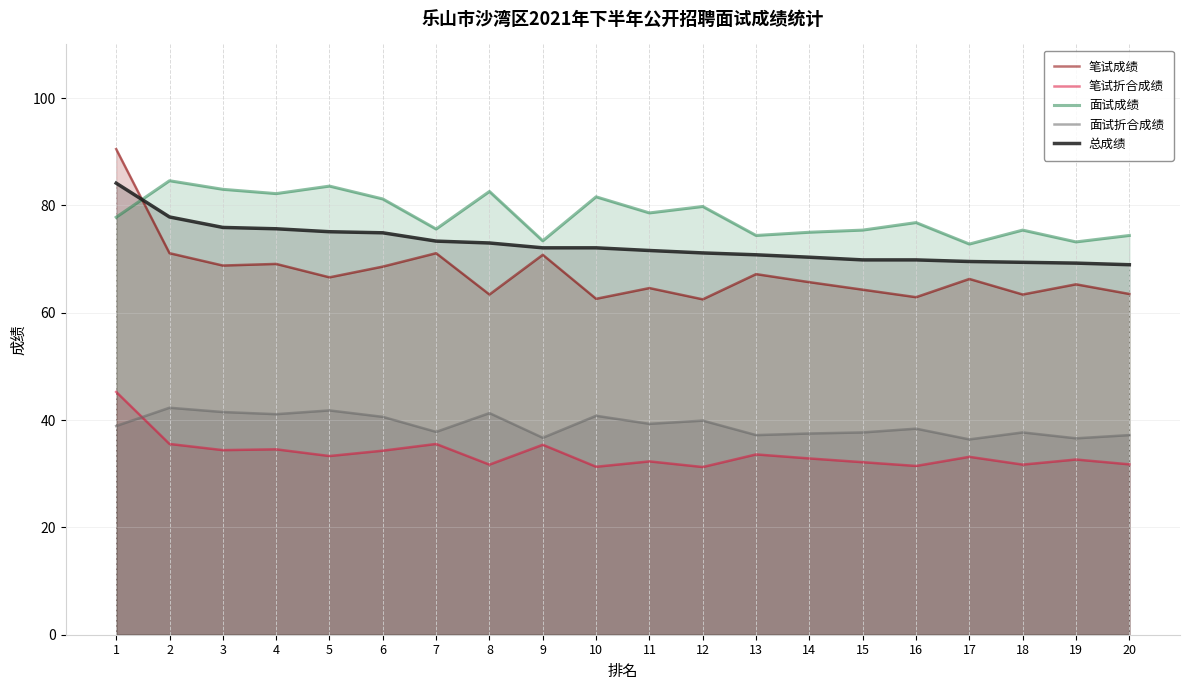

At which label is 面试折合成绩 closest to 39?

1